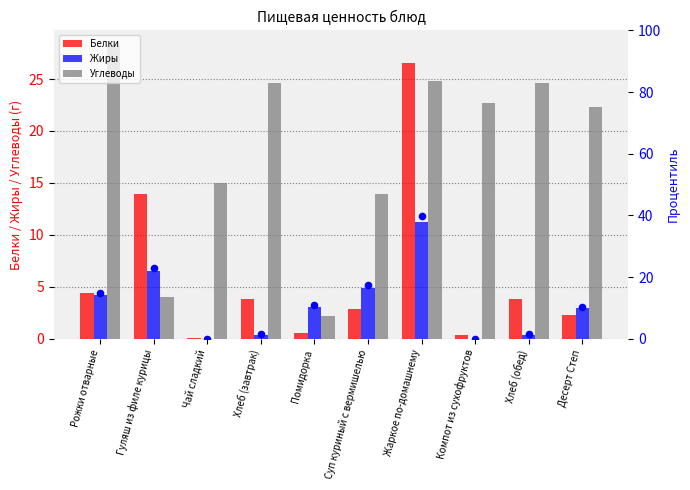

True or false: Жиры has a value of -3.7 at Чай сладкий.

False